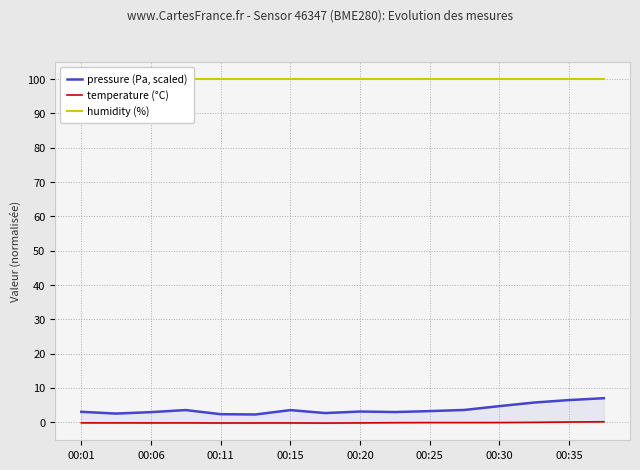

At which category does the chart reach its peak across all series?

00:01